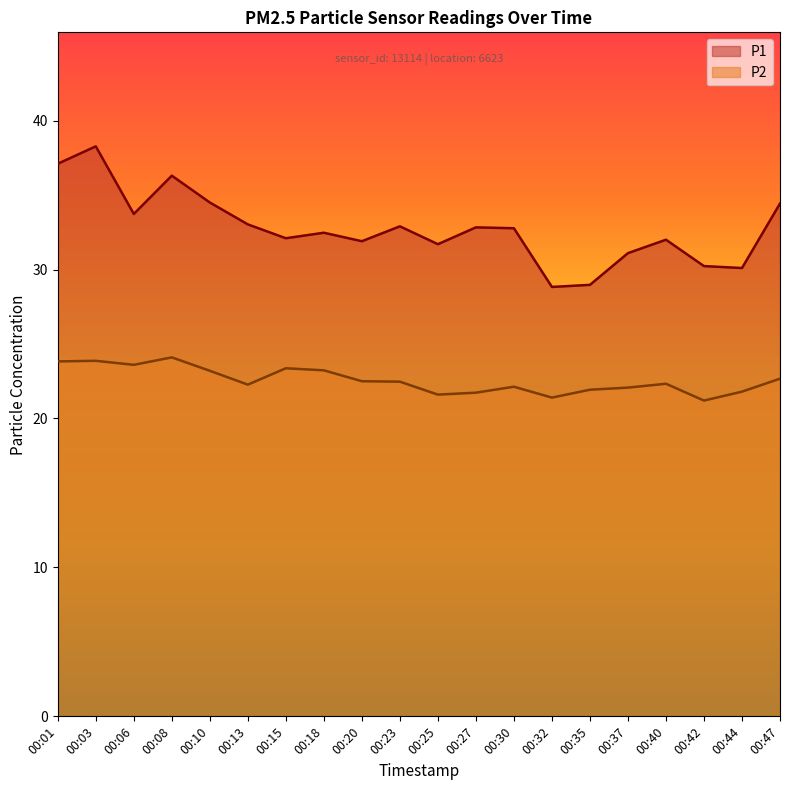

At which category does the chart reach its minimum across all series?

00:42